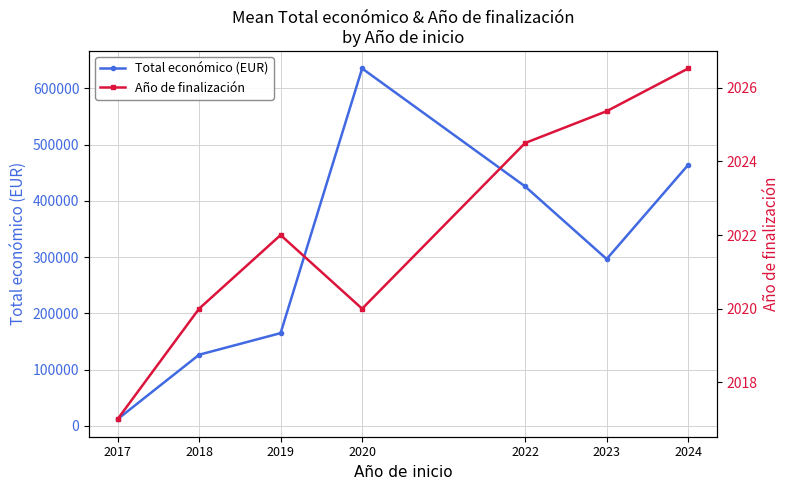

At which category is the sum across all series the highest?

2020